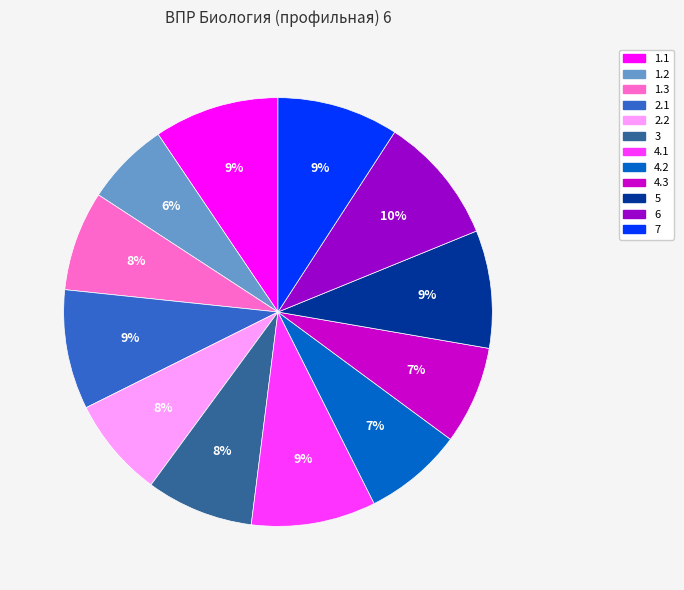

The 1.2 slice represents 14% of the pie. True or false?

False